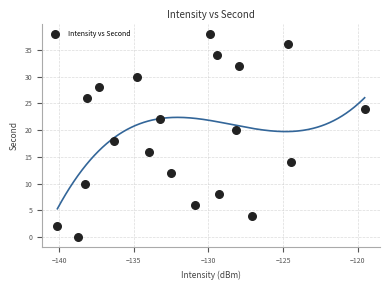

What is the range of Y values (max minus min)?

38